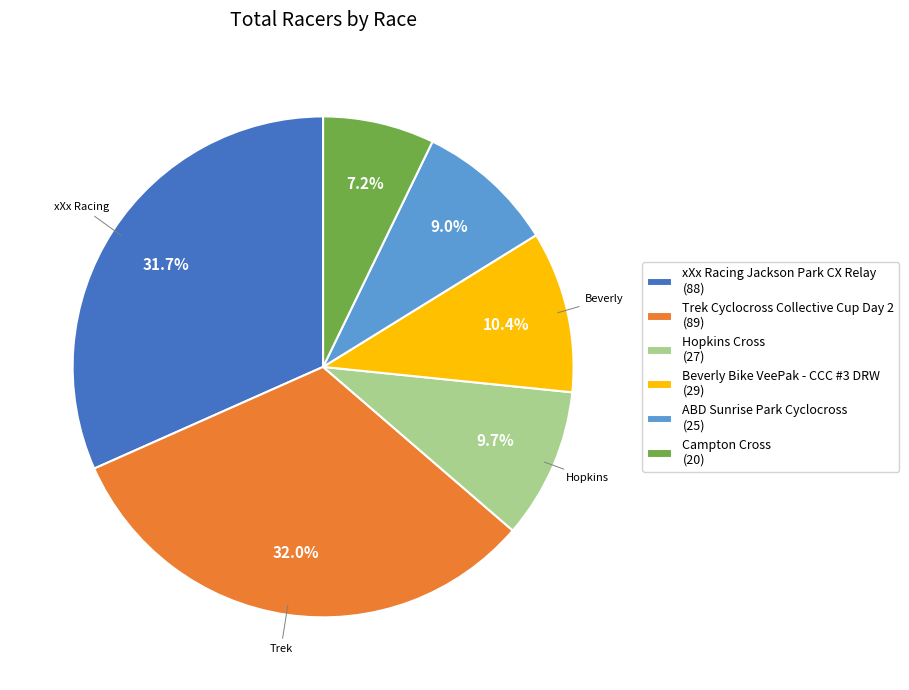

What percentage is the Hopkins Cross slice, to the nearest percent?

10%